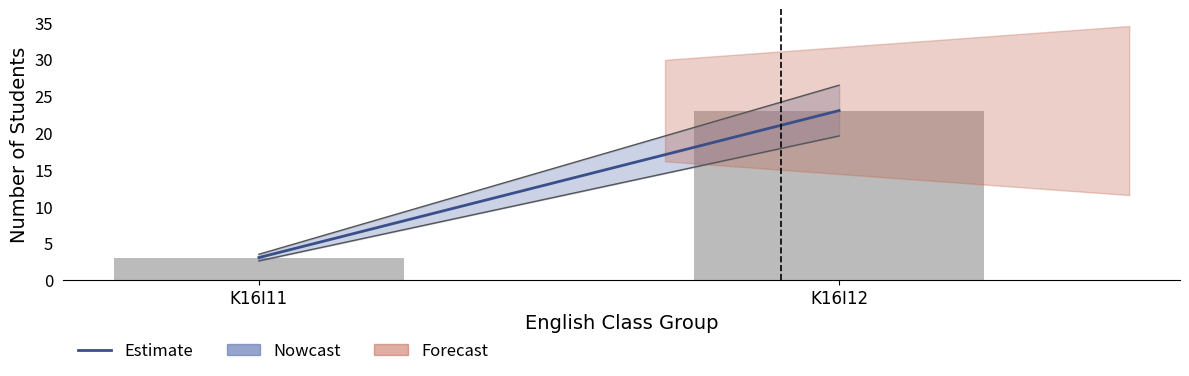

How many bars are there in total?

2